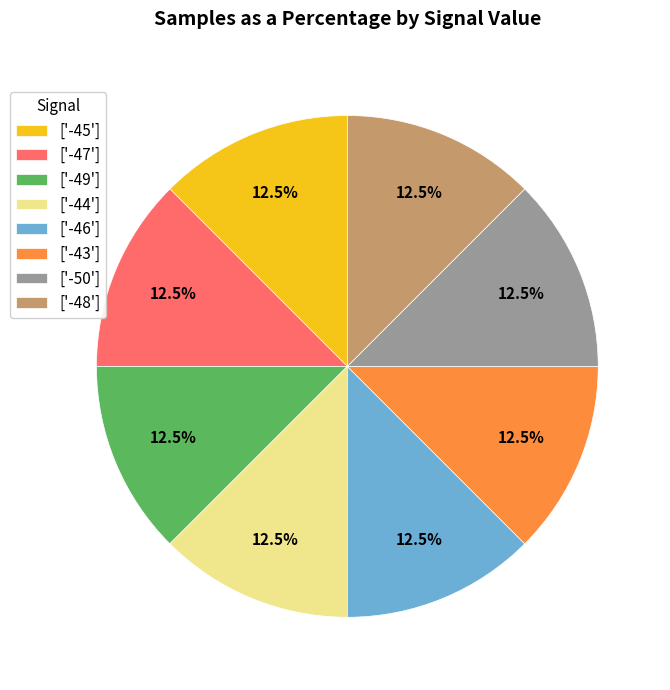

What portion of the pie excludes ['-49']?

87.5%